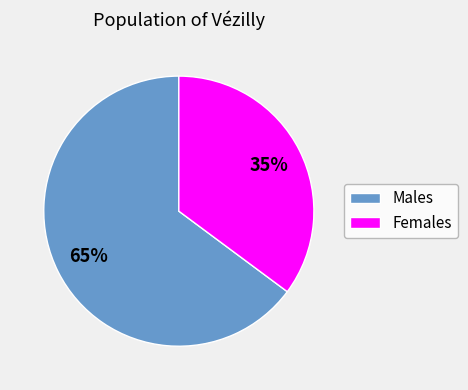

To the nearest percent, what portion does Females represent?

35%